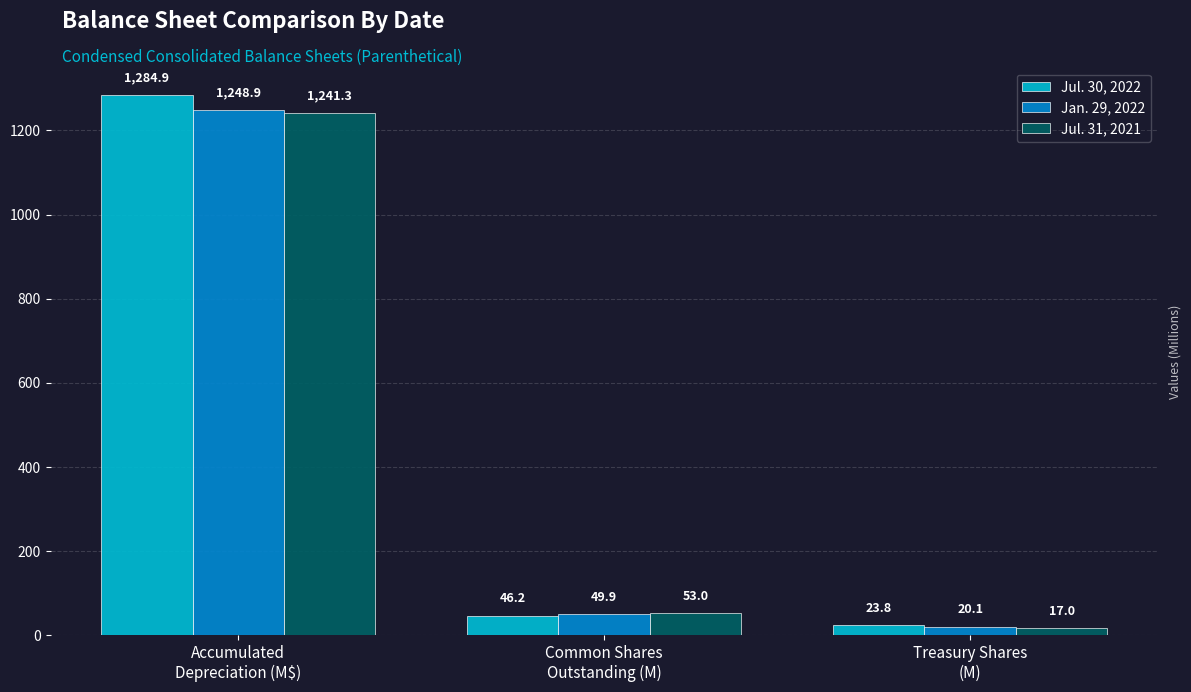

List the series in order of their overall mean, highest first.

Jul. 30, 2022, Jan. 29, 2022, Jul. 31, 2021